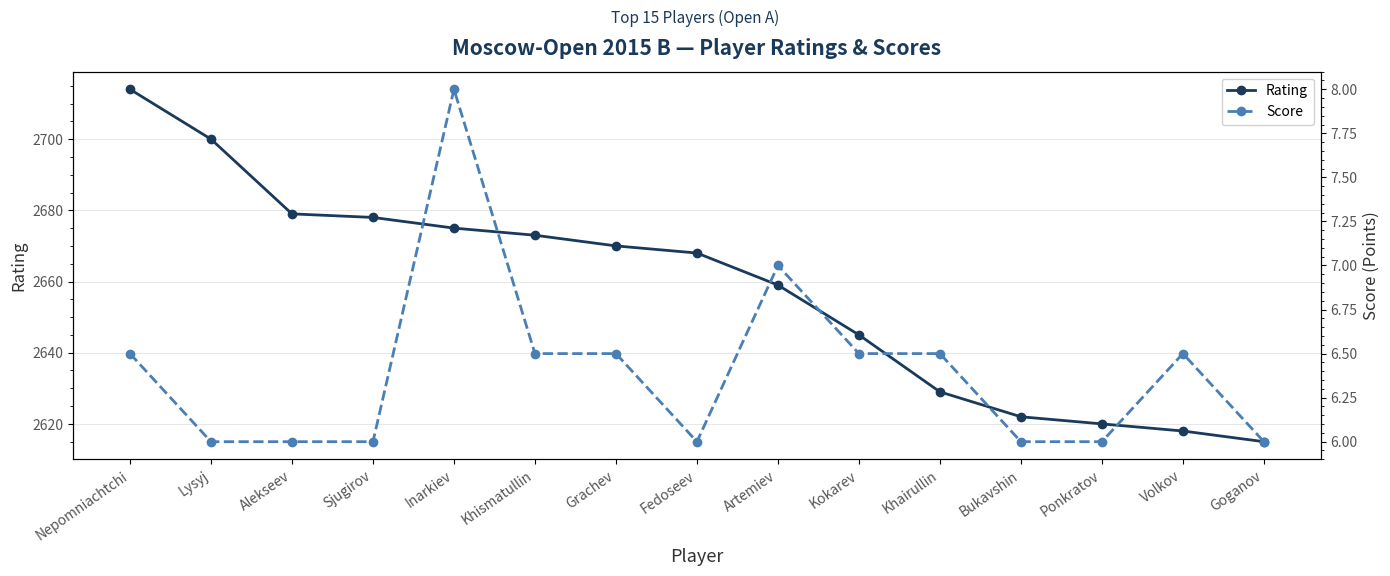

Which series has the largest range (max minus min)?

Rating